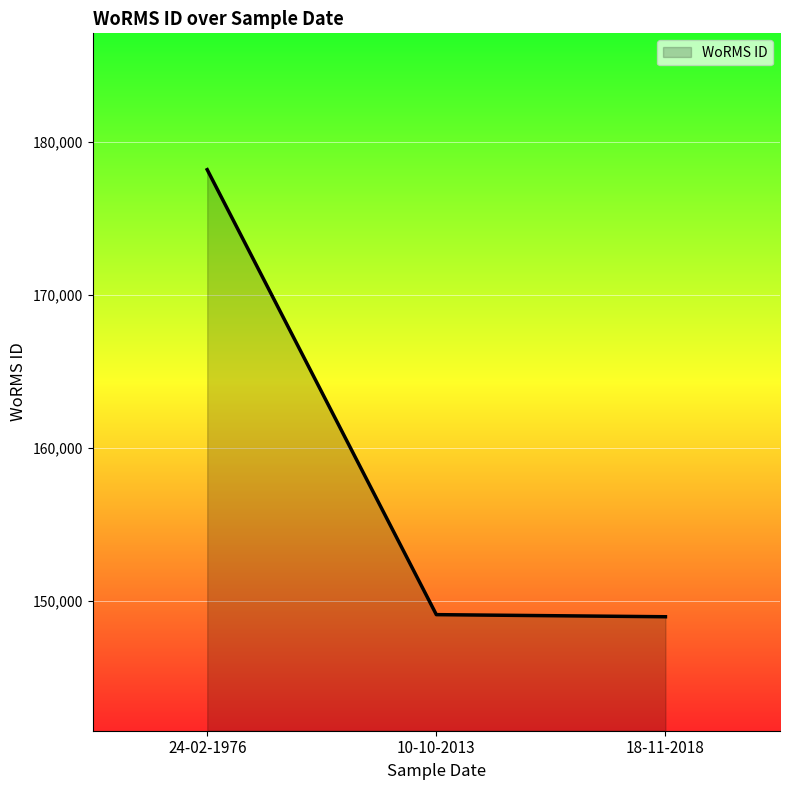

The chart shows a value of 259304 at 10-10-2013. True or false?

False